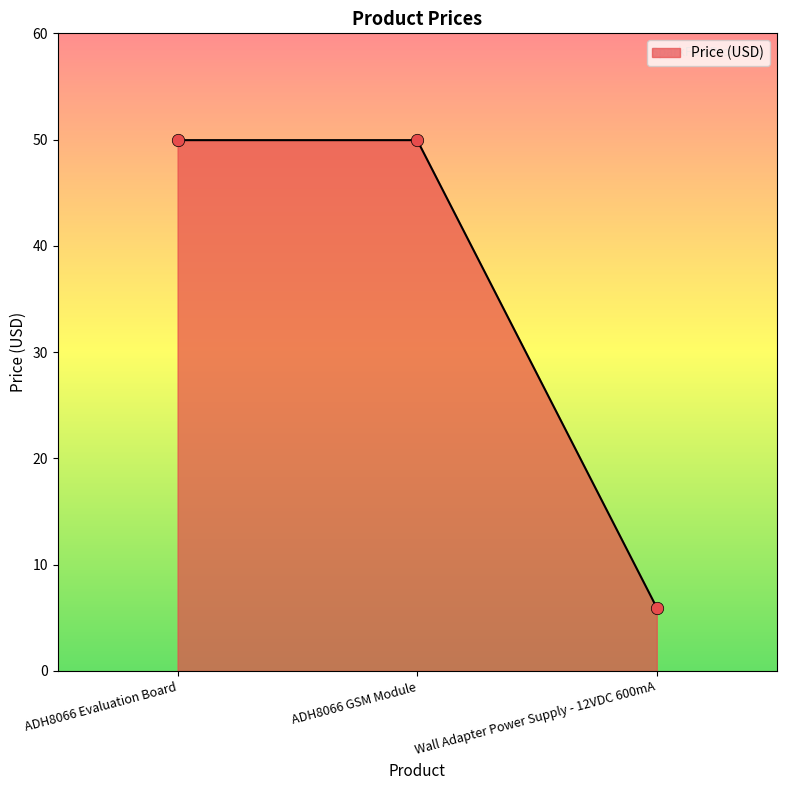

What is the change in value from ADH8066 Evaluation Board to Wall Adapter Power Supply - 12VDC 600mA?

-44.0